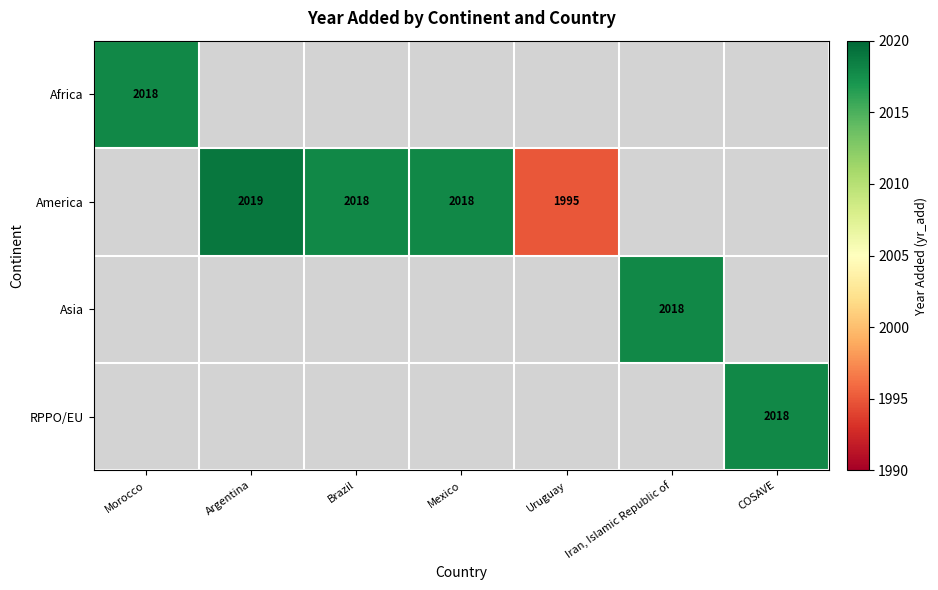

Is the value of America at Uruguay greater than the value of RPPO/EU at COSAVE?

No